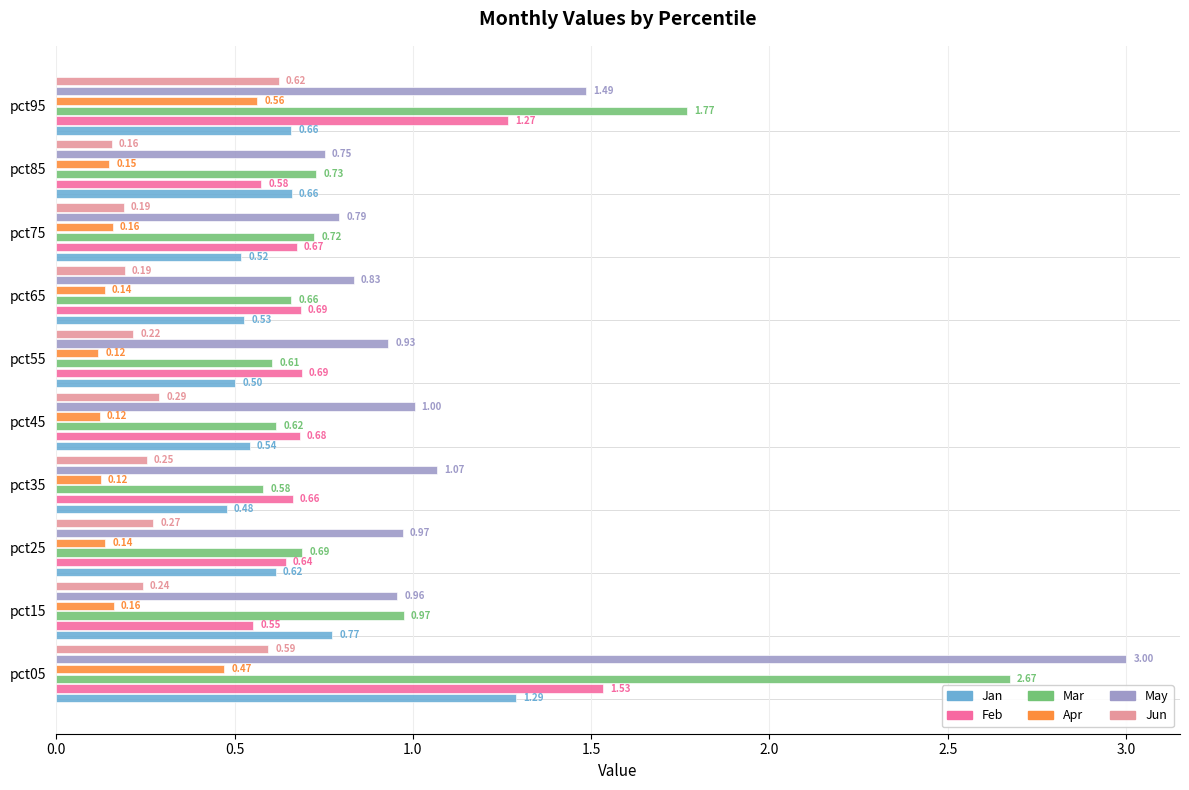

Rank the series at pct25 from lowest to highest value.

Apr, Jun, Jan, Feb, Mar, May